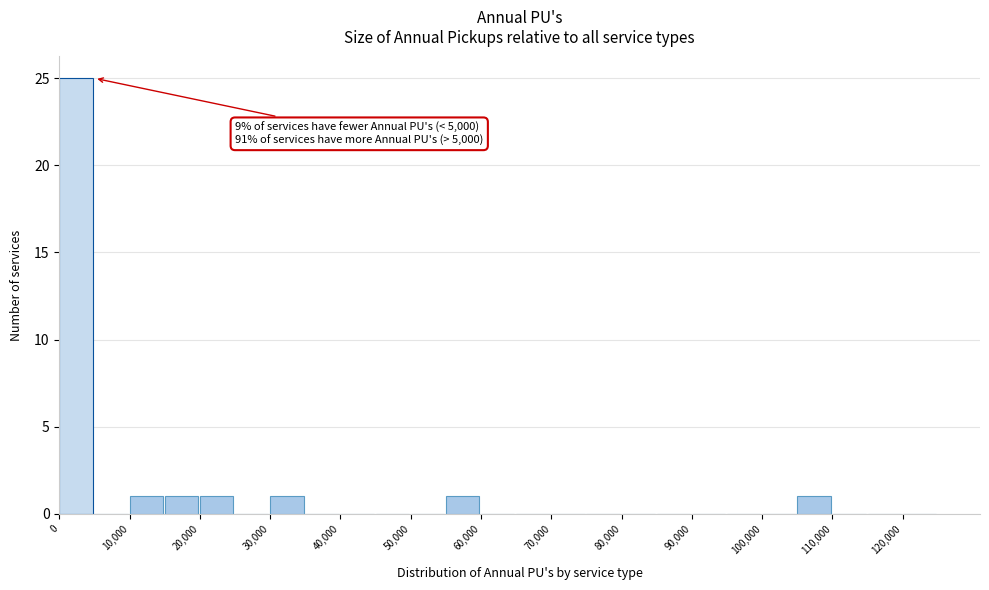

Which range on the x-axis has the tallest bar?

0 to 5000